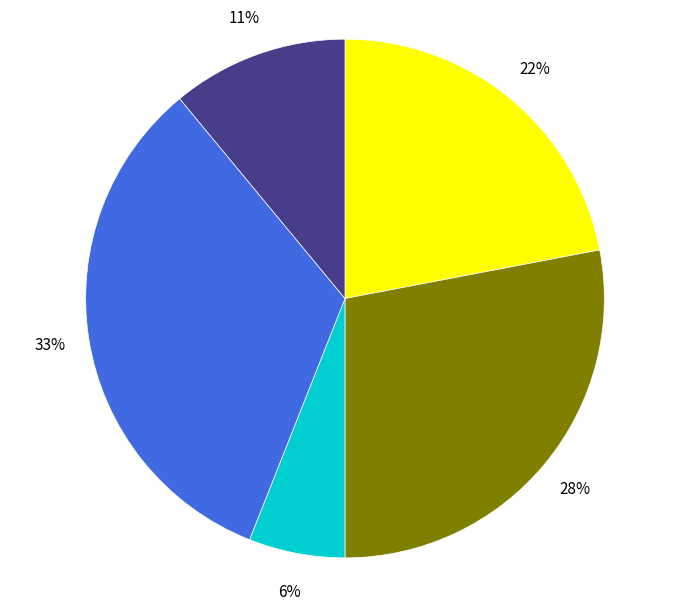

Does any single category account for the majority?

No